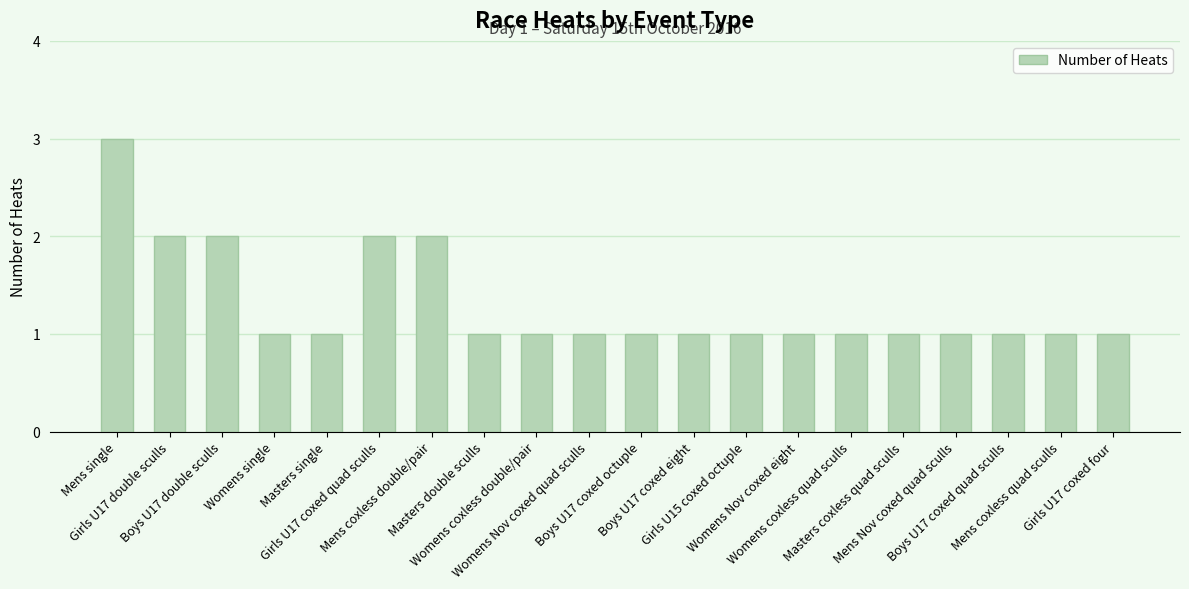

What is the sum of all values?

26